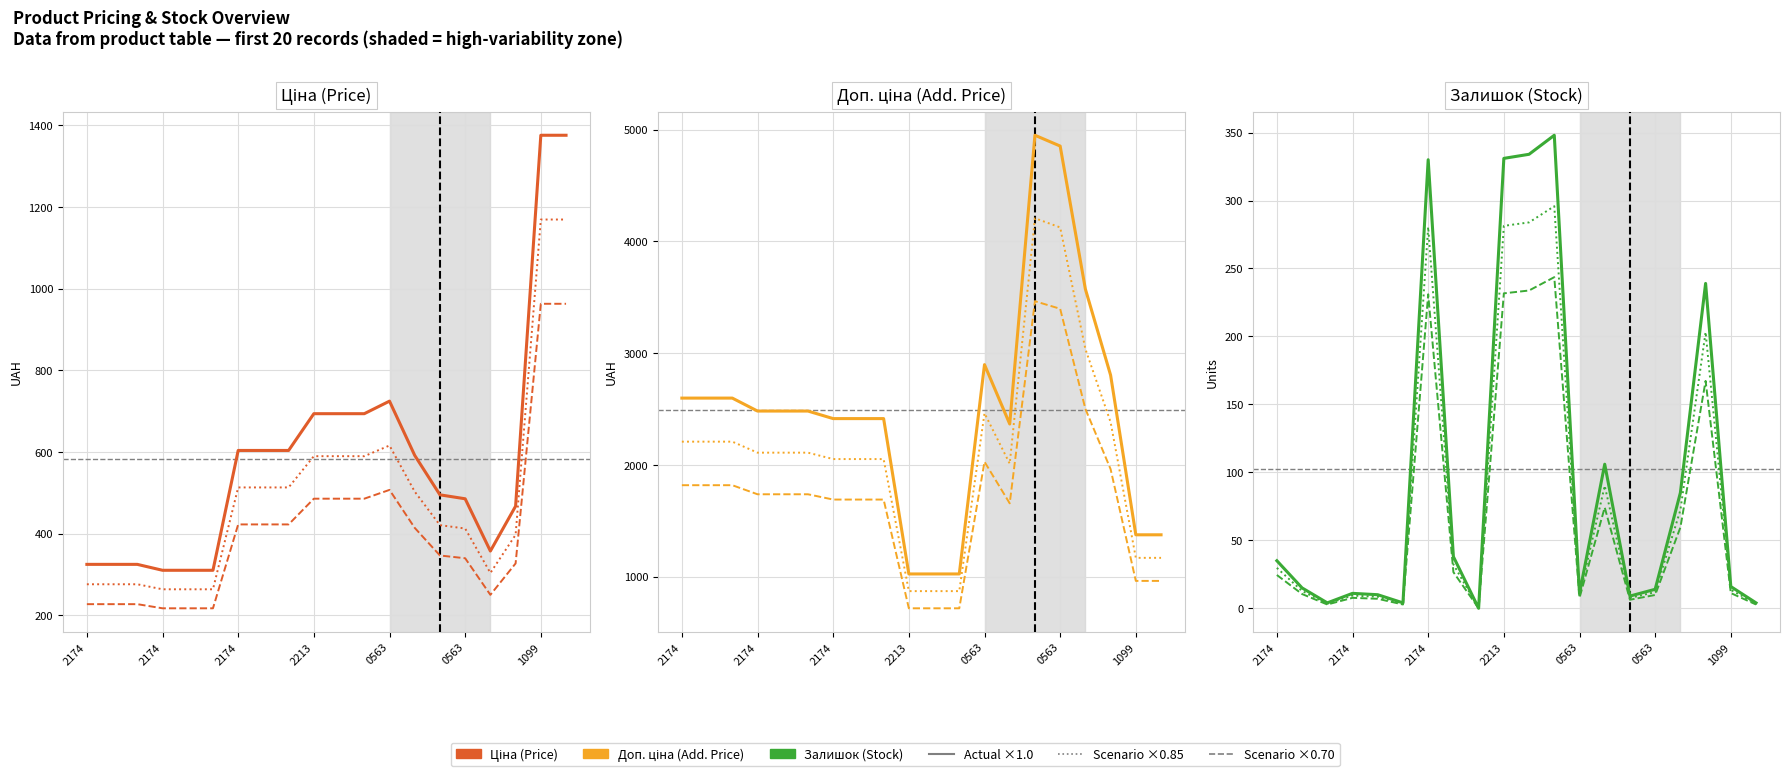

List the series in order of their peak value, highest first.

Доп. ціна, Ціна, Залишок